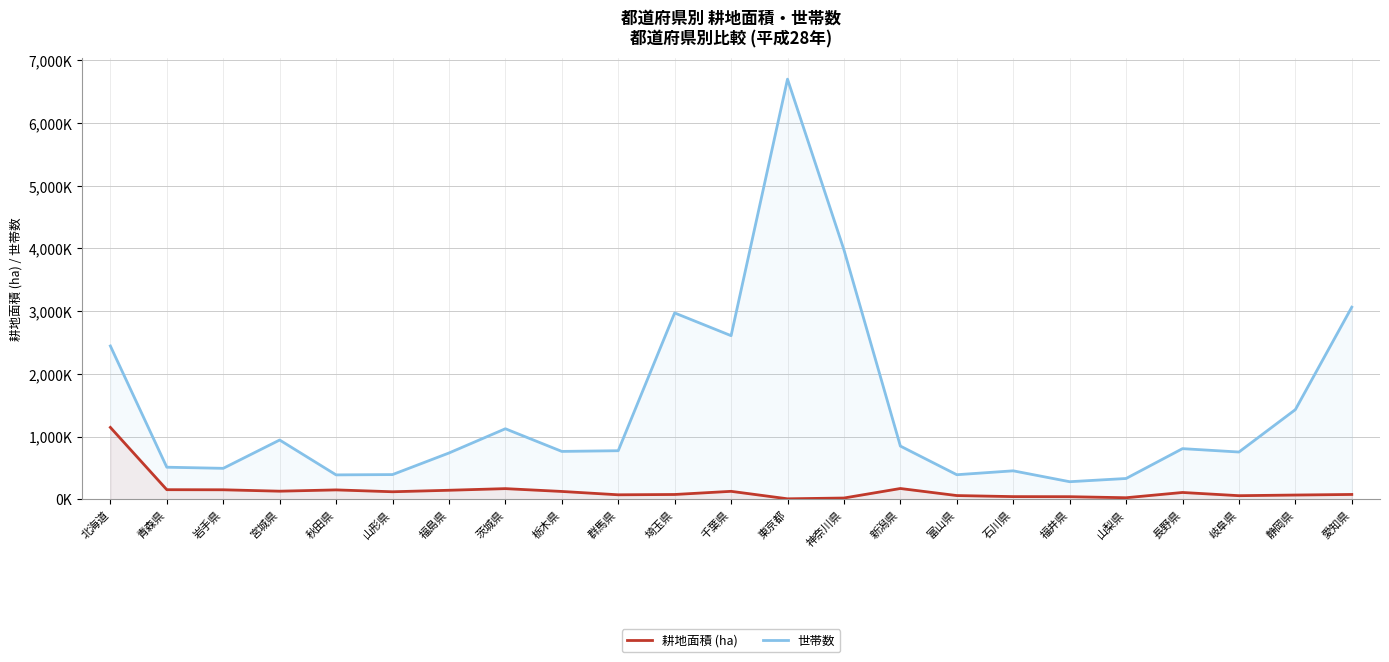

Rank the categories by 耕地面積 (ha) value from highest to lowest.

北海道, 新潟県, 茨城県, 青森県, 岩手県, 秋田県, 福島県, 宮城県, 千葉県, 栃木県, 山形県, 長野県, 愛知県, 埼玉県, 群馬県, 静岡県, 富山県, 岐阜県, 石川県, 福井県, 山梨県, 神奈川県, 東京都